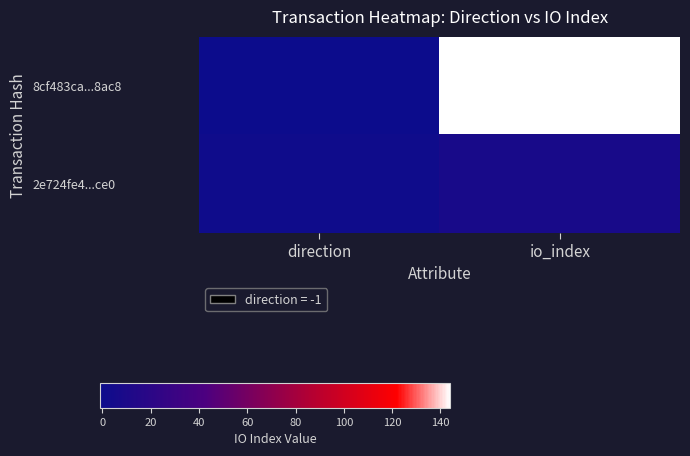

Between direction and io_index, which series saw the biggest shift?

8cf483ca...8ac8